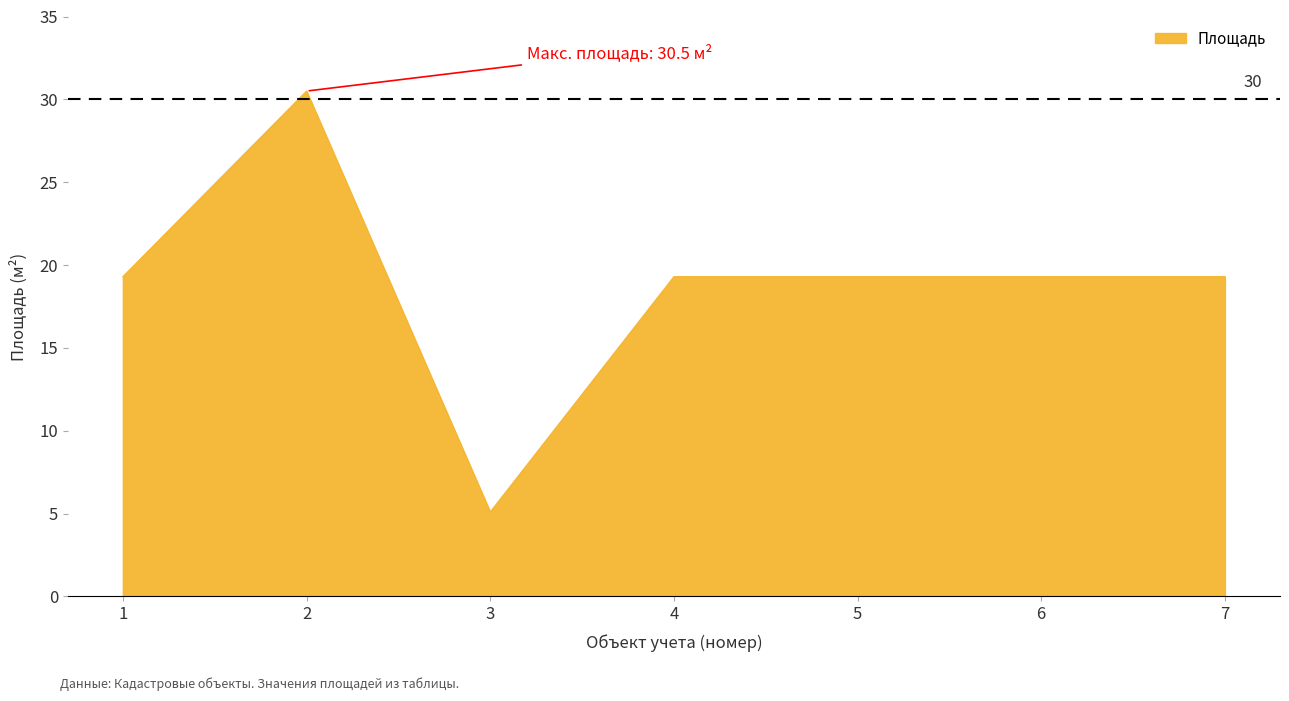

Reading right to left, transcribe all the data shown in this chart.

7=19.3	6=19.3	5=19.3	4=19.3	3=5.1	2=30.5	1=19.3